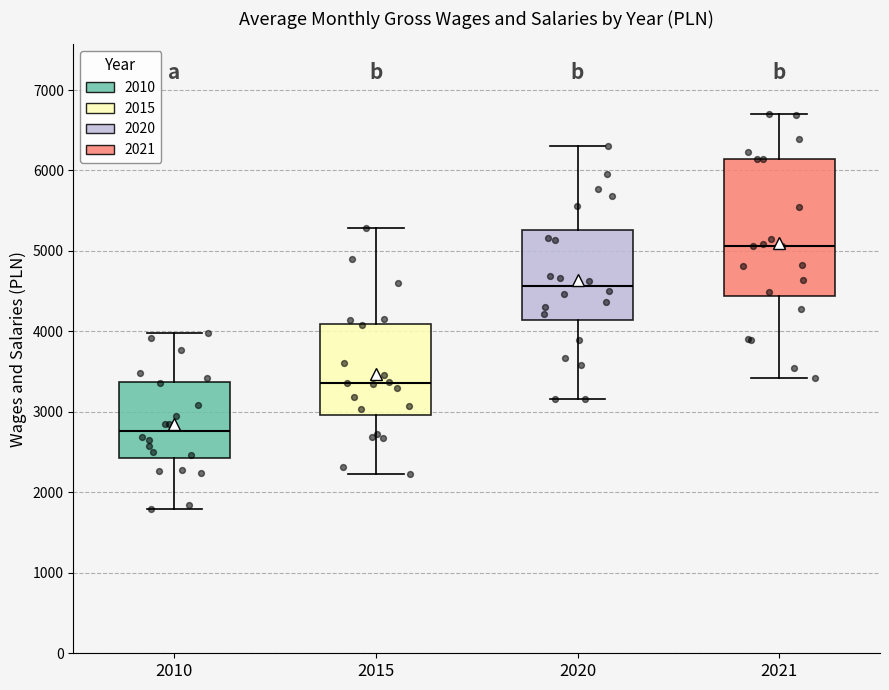

Where is the upper edge of the box at x = 2021 on the y-axis? The values are not printed on the chart, so give them approximately, as read against the axis.

6100